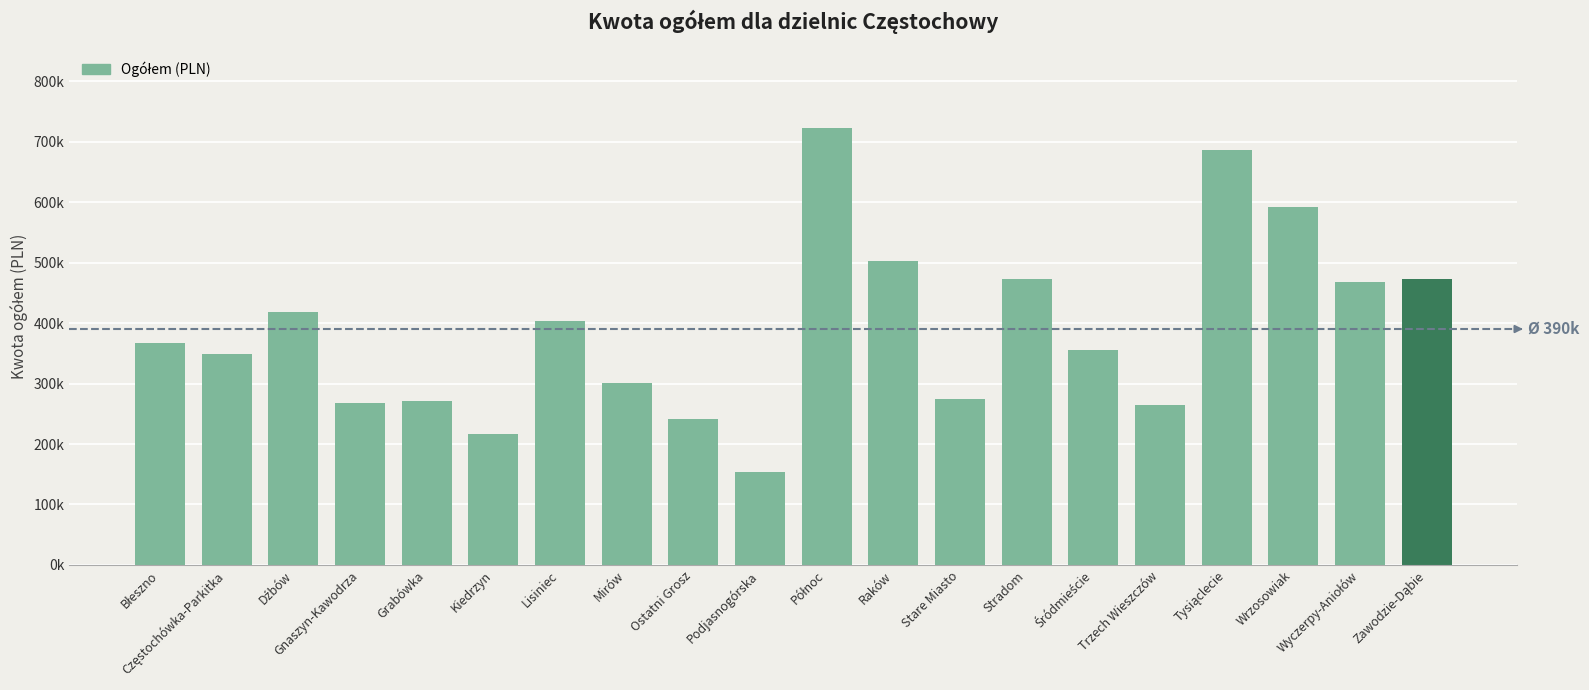

Where is the data nearest to the value 438727?

Dźbów